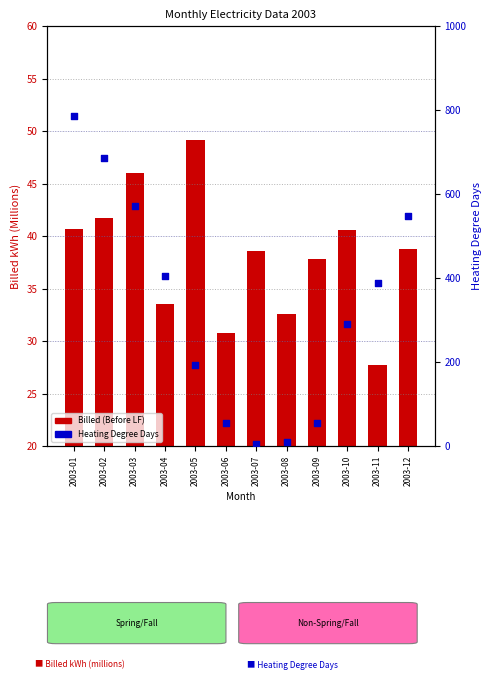

Which series contains the highest Y value?

Heating Degree Days